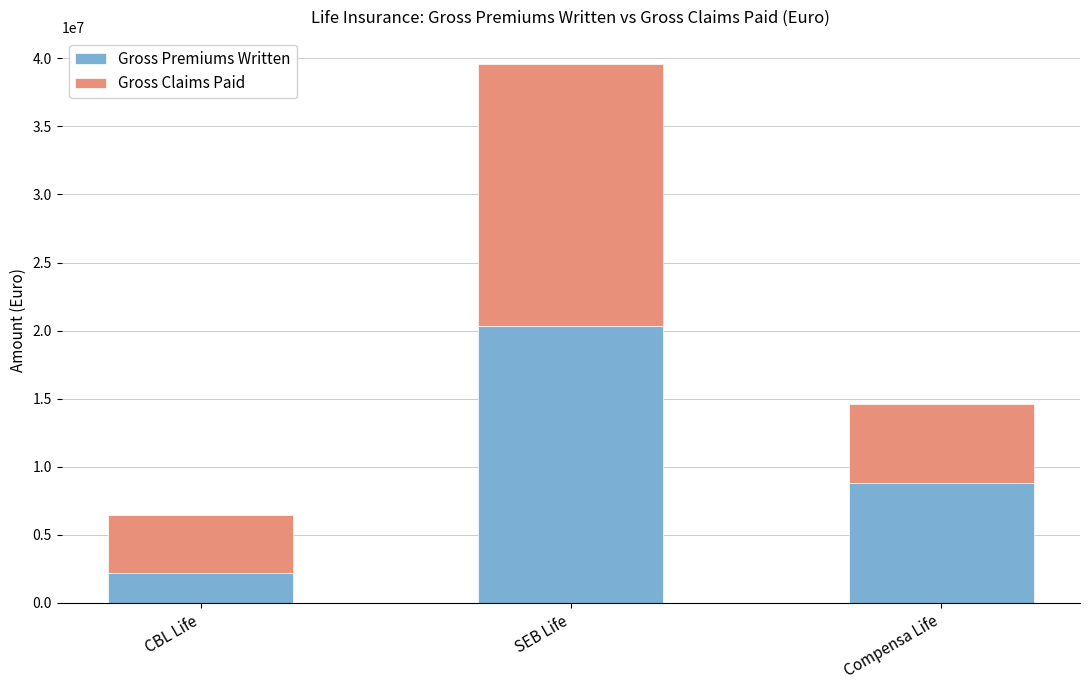

Rank the categories by Gross Premiums Written value from lowest to highest.

CBL Life, Compensa Life, SEB Life